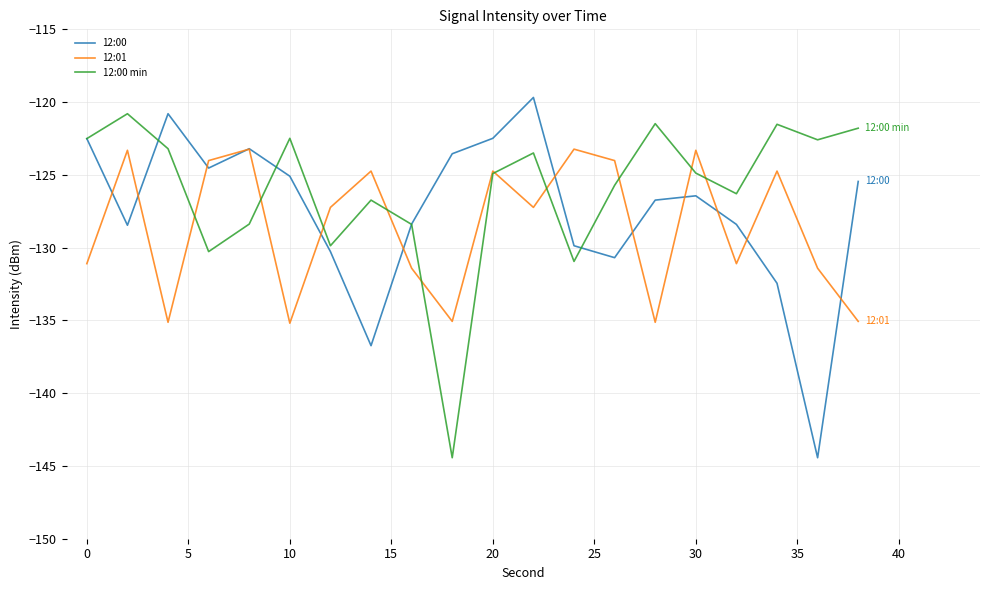

Count the number of categories in the chart.

20